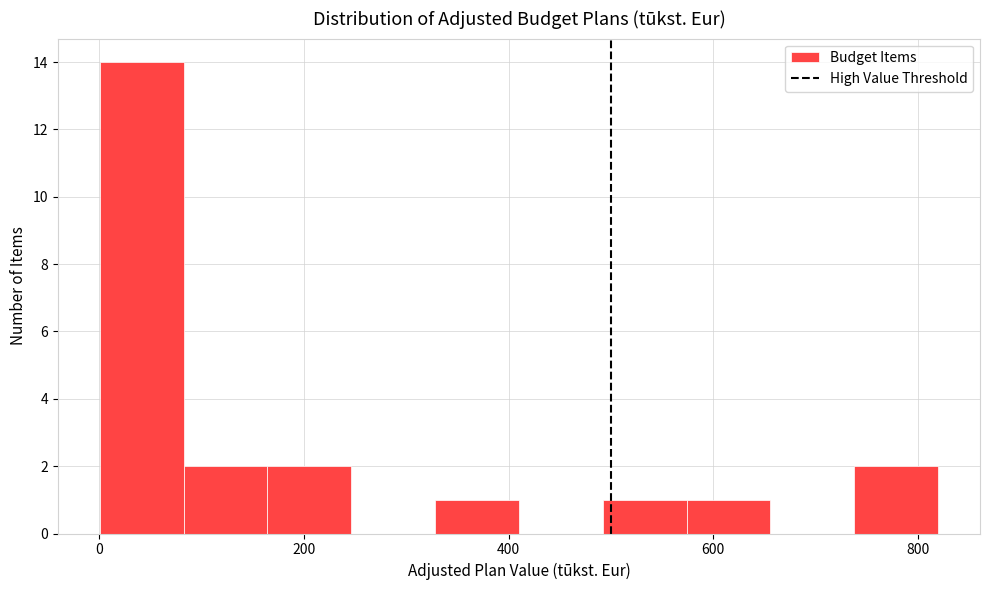

Reading left to right, list every bar in this chart as the range it spans on the x-axis followed by its height. Neither the bar edges nor the heights are printed on the chart, so give them approximately, as read against the axes.

0 to 80: 14
80 to 160: 2
160 to 240: 2
240 to 320: 0
320 to 420: 1
420 to 500: 0
500 to 580: 1
580 to 660: 1
660 to 740: 0
740 to 820: 2